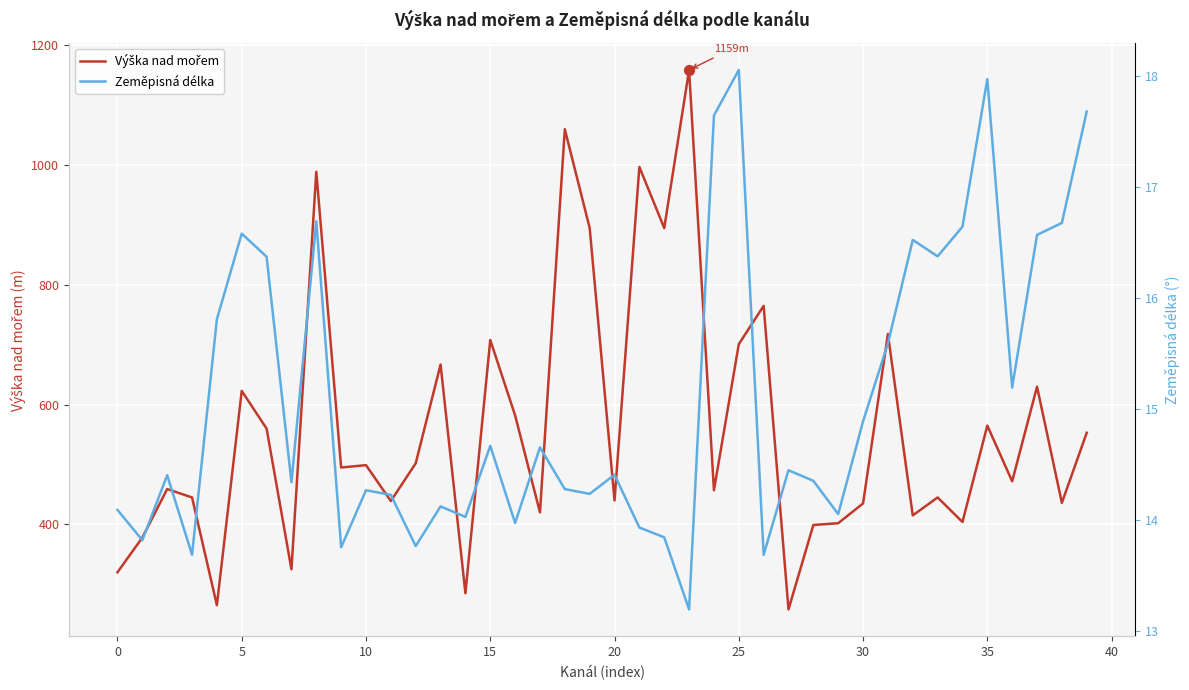

What are all the series names shown in the legend?

Výška nad mořem, Zeměpisná délka